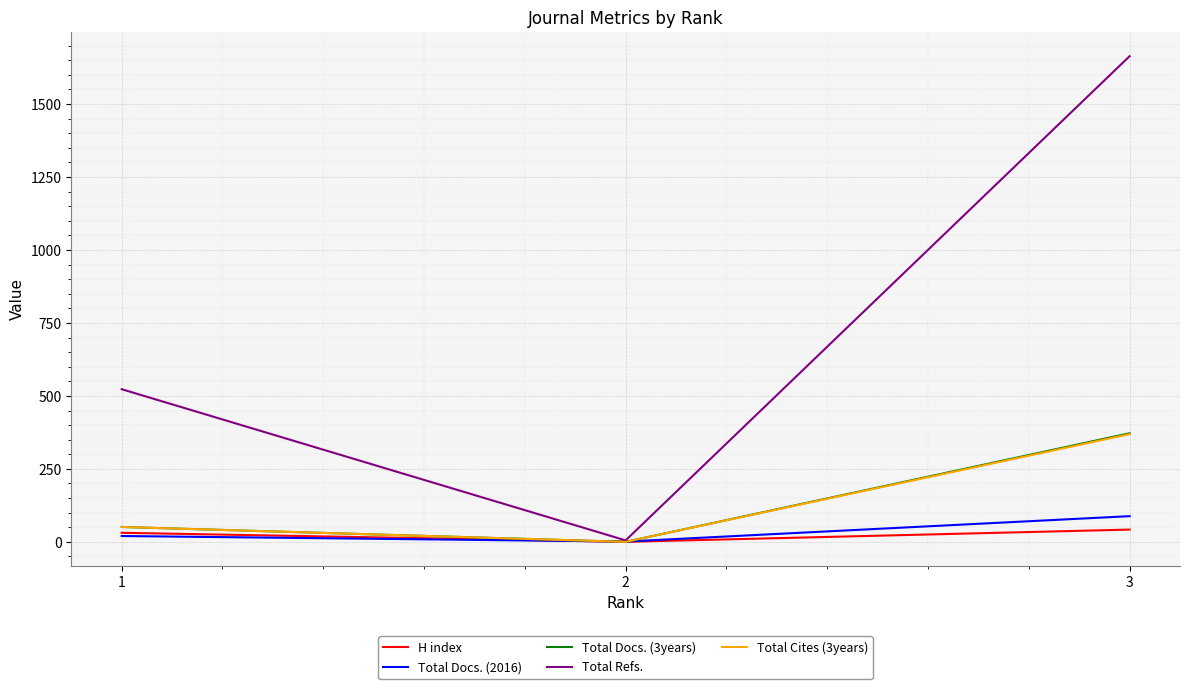

Which series changed the most between 2 and 3?

Total Refs.